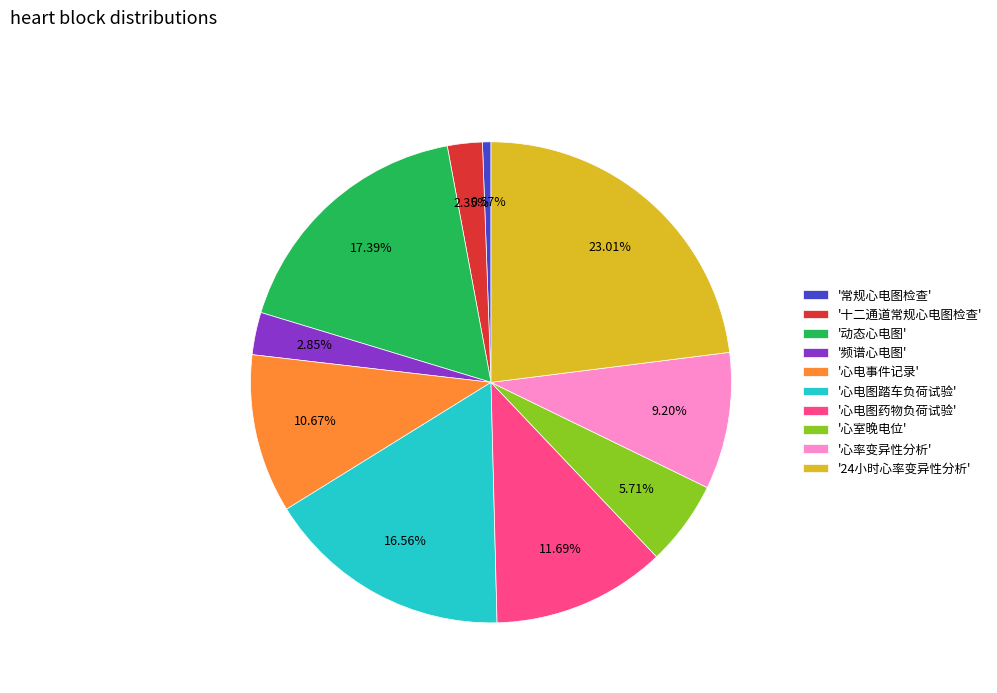

Between '心室晚电位' and '心电事件记录', which is larger?

'心电事件记录'